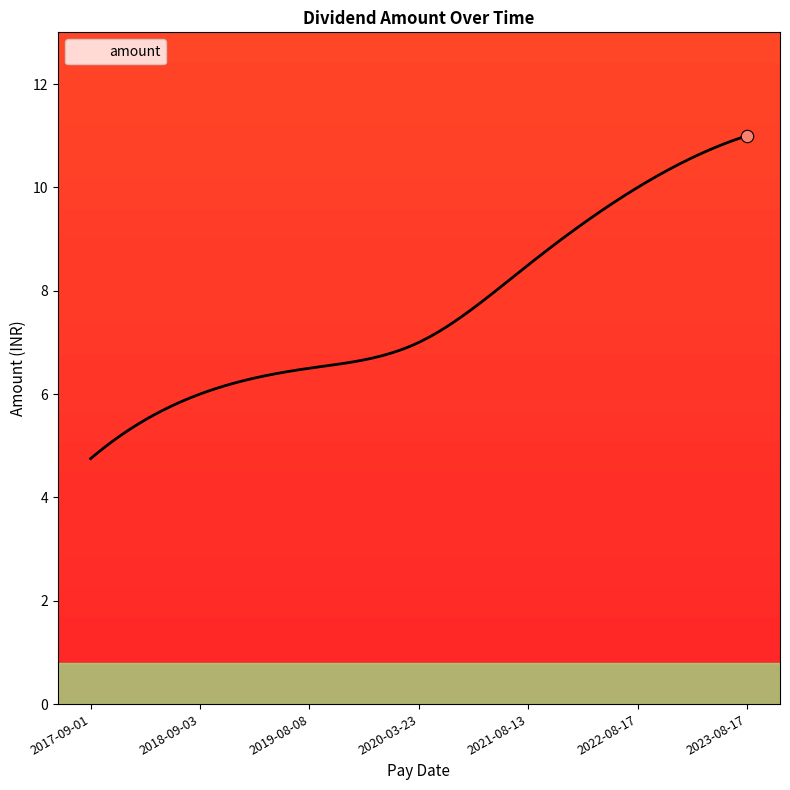

What is the smallest value displayed?

4.8